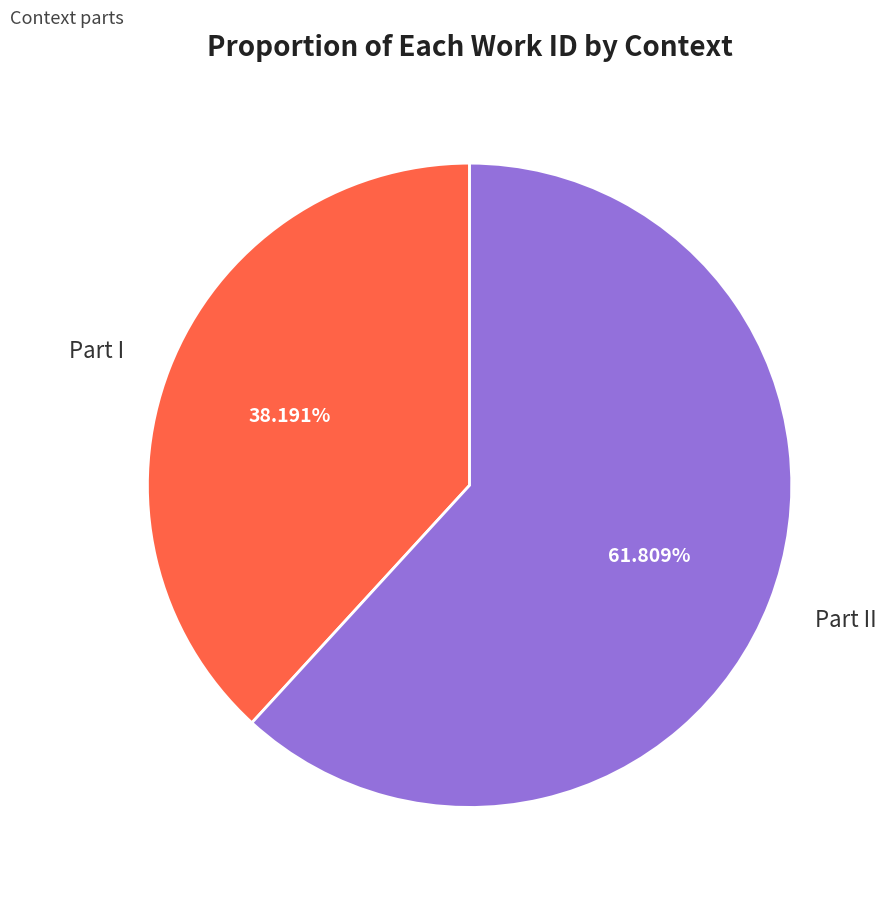

To the nearest percent, what percentage of the pie is Part II?

62%